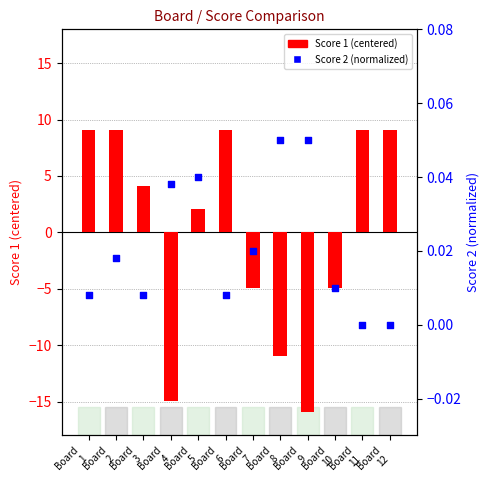

Which series contains the lowest Y value?

Score 1 (centered)